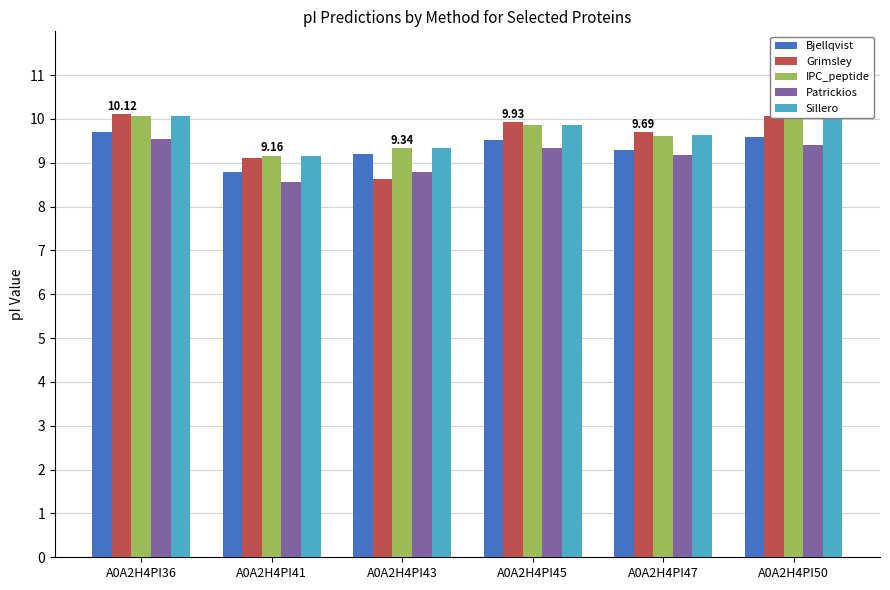

What is the difference between the second highest and minimum values in the Sillero series?

0.9